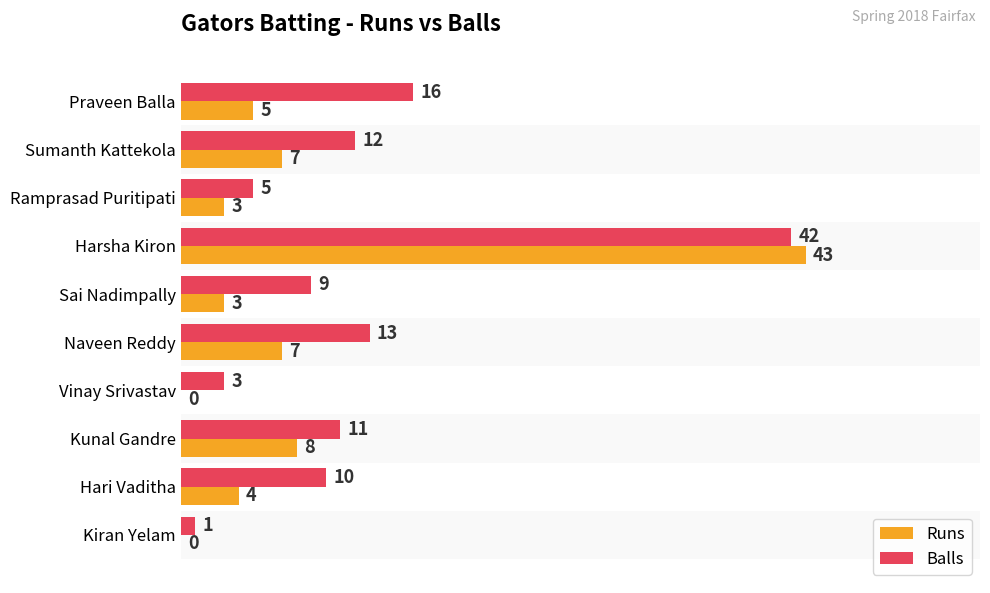

The value of Runs at Kunal Gandre is 3. True or false?

False